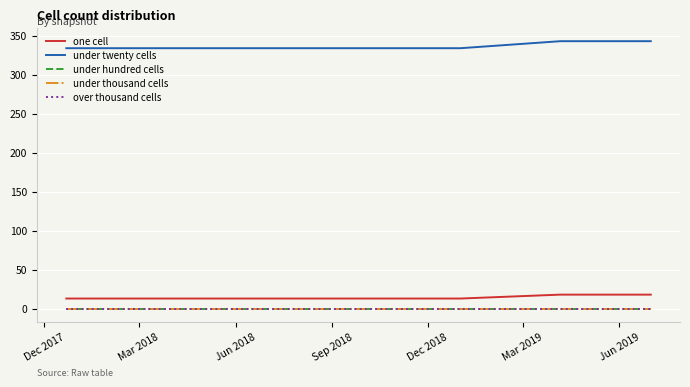

Reading left to right, what are all the values shown in this chart?

one cell: 13	13	13	13	13	18	18
under twenty cells: 334	334	334	334	334	343	343
under hundred cells: 0	0	0	0	0	0	0
under thousand cells: 0	0	0	0	0	0	0
over thousand cells: 0	0	0	0	0	0	0